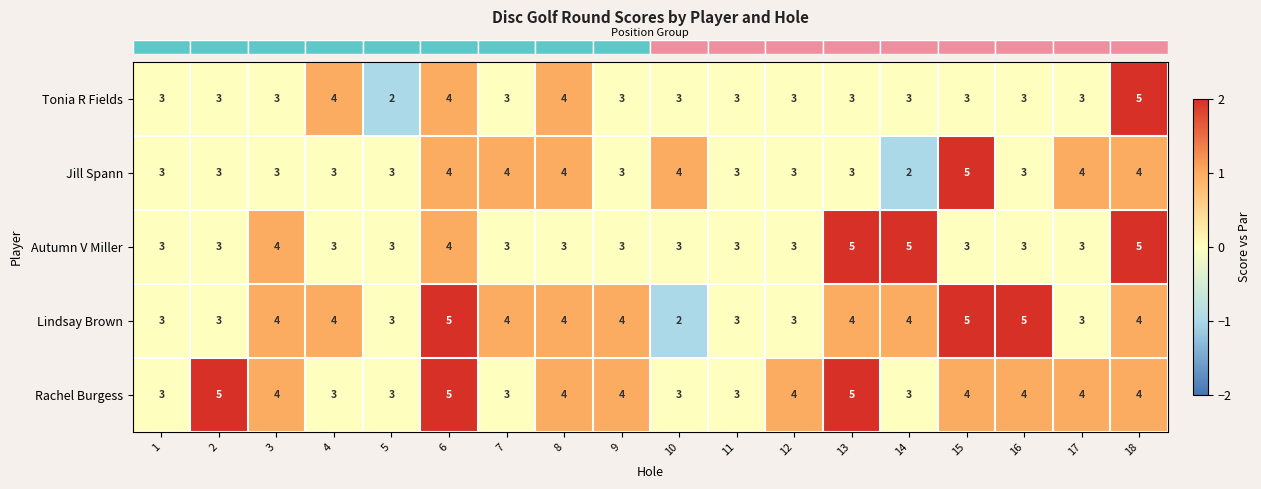

The value of Lindsay Brown at 9 is 4. True or false?

True